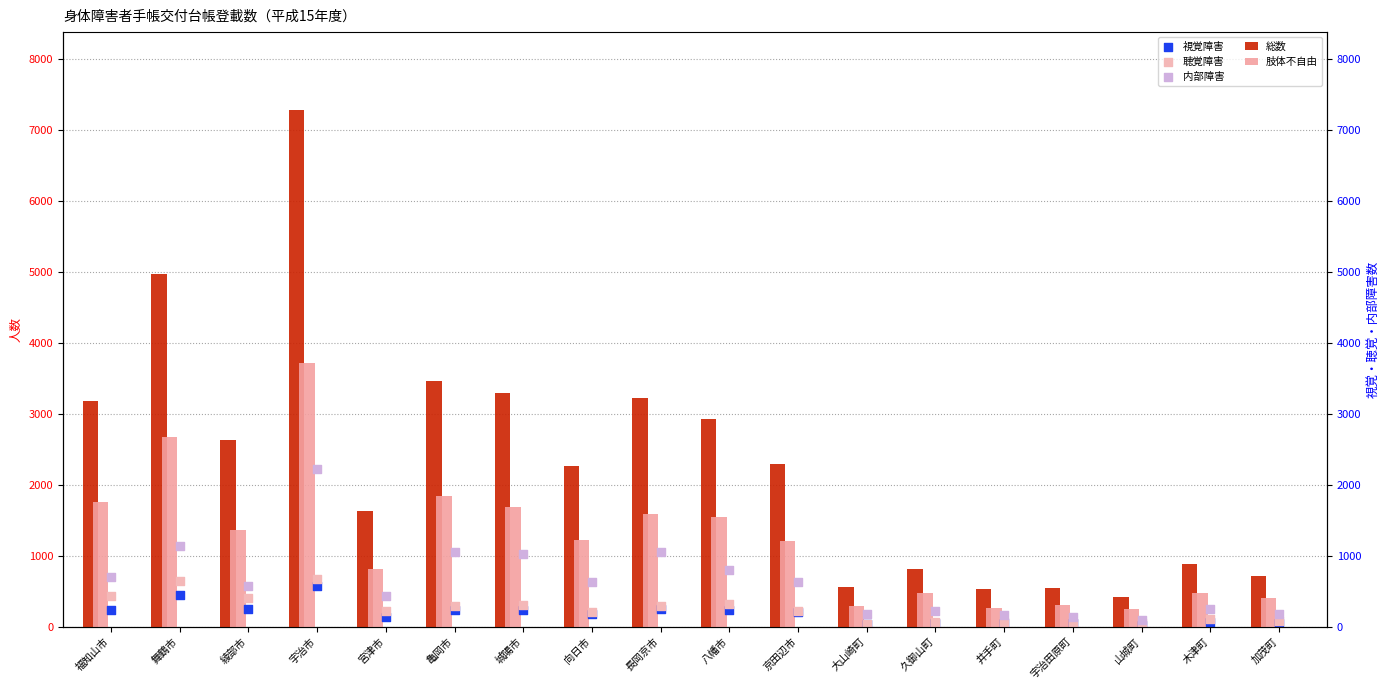

What are all the series names shown in the legend?

総数, 肢体不自由, 視覚障害, 聴覚障害, 内部障害